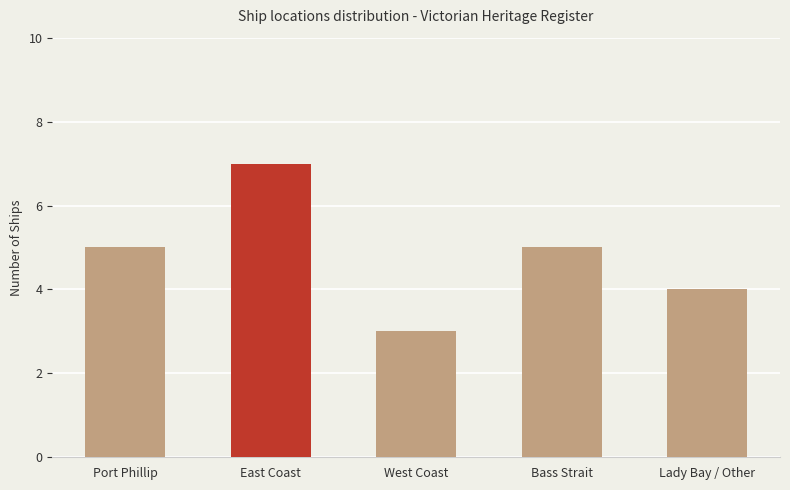

What is the maximum value shown in the chart?

7